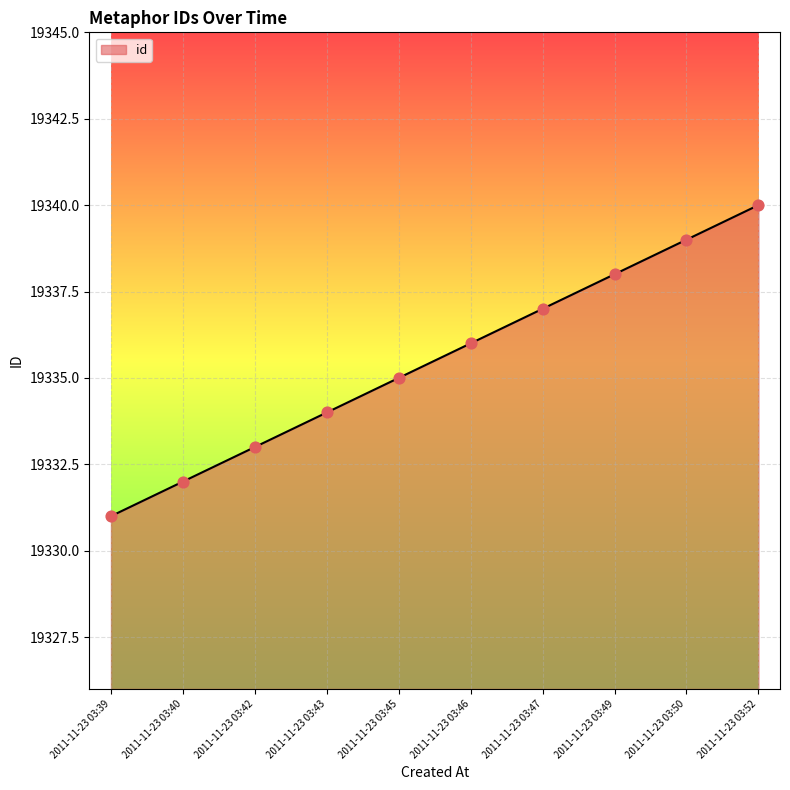

What is the change in value from 2011-11-23 03:50 to 2011-11-23 03:52?

+1